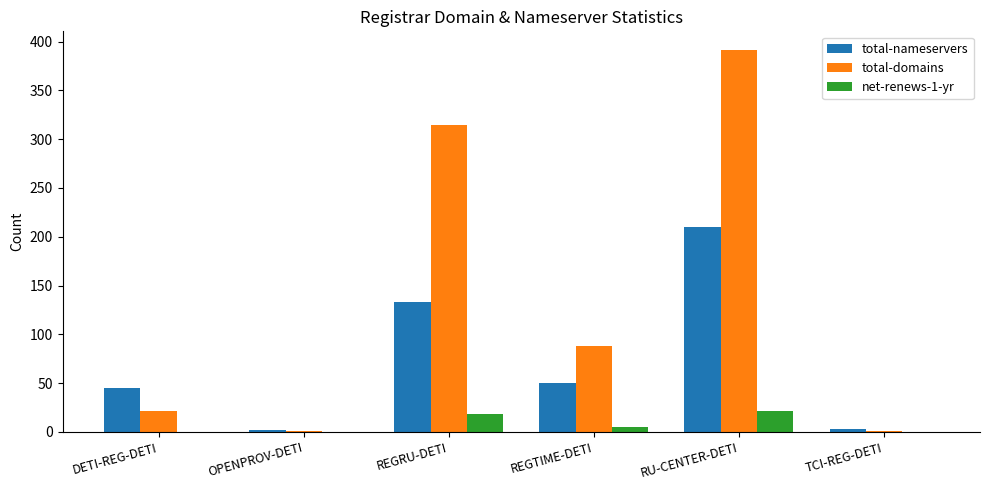

Is the value of total-nameservers at DETI-REG-DETI greater than the value of net-renews-1-yr at TCI-REG-DETI?

Yes